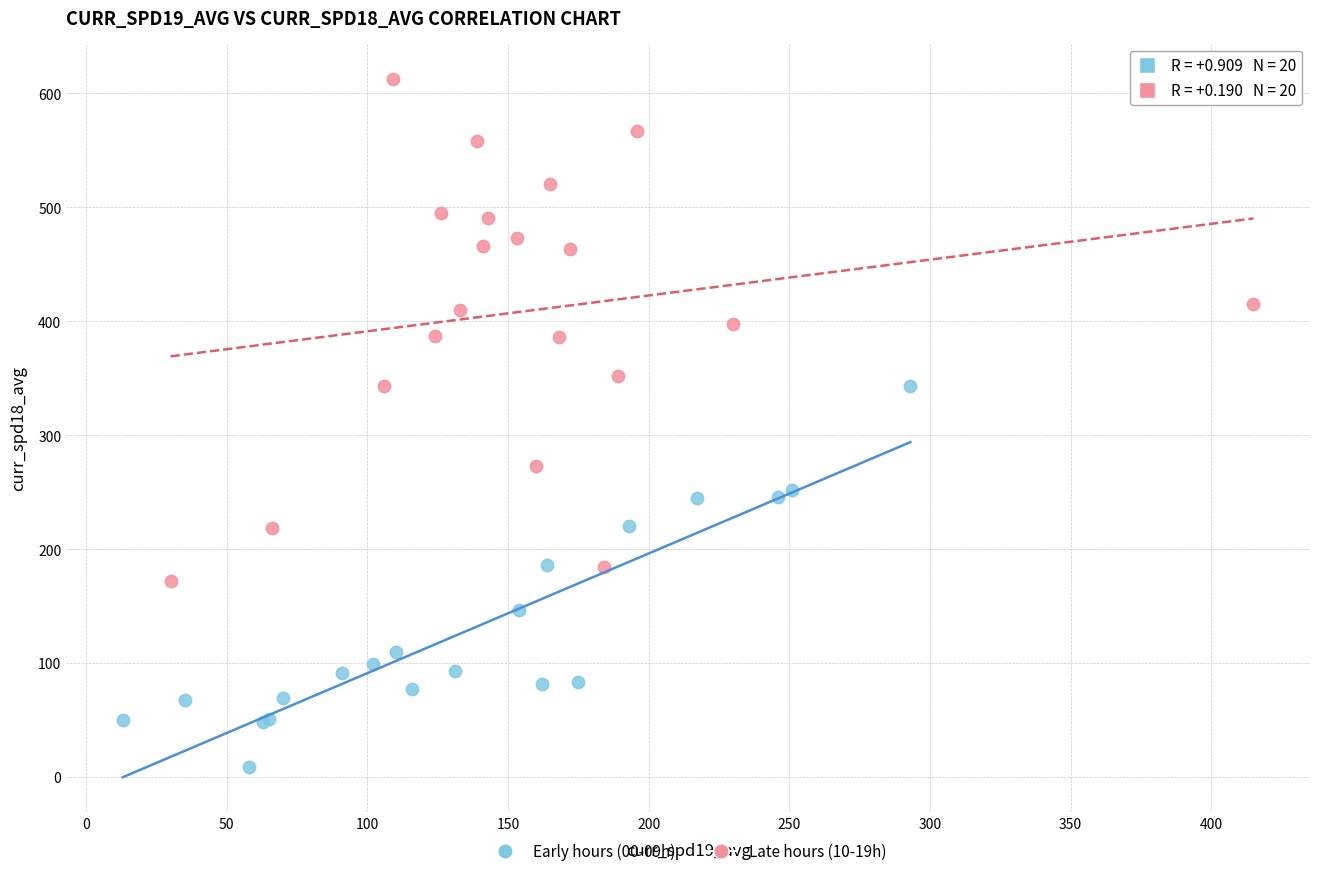

Which series has the widest spread of Y values?

Late hours (10-19h)